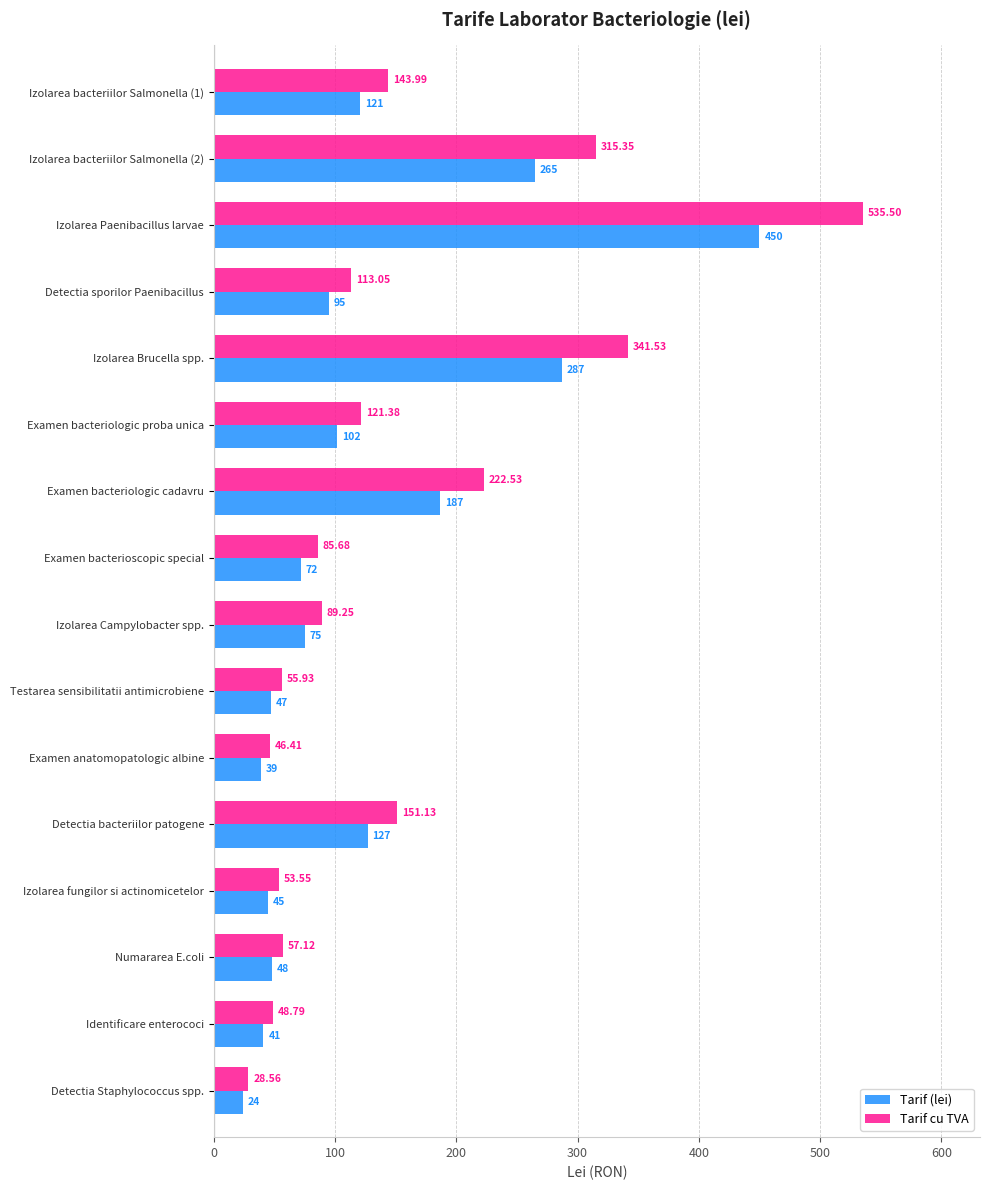

At which category is the sum across all series the highest?

Izolarea Paenibacillus larvae